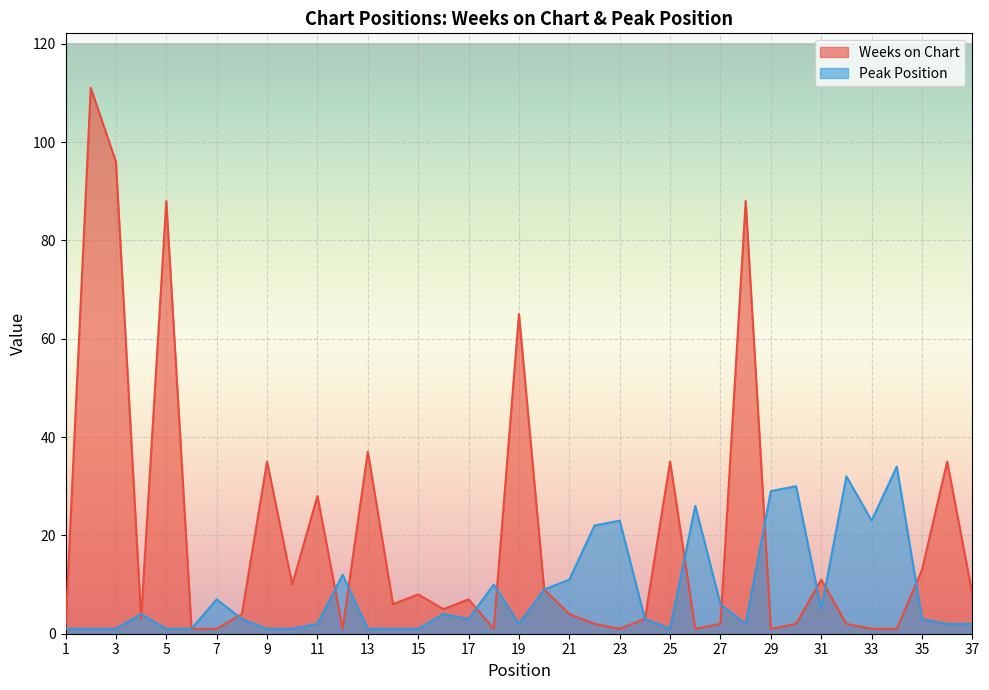

At which label is Peak Position closest to 17?

12